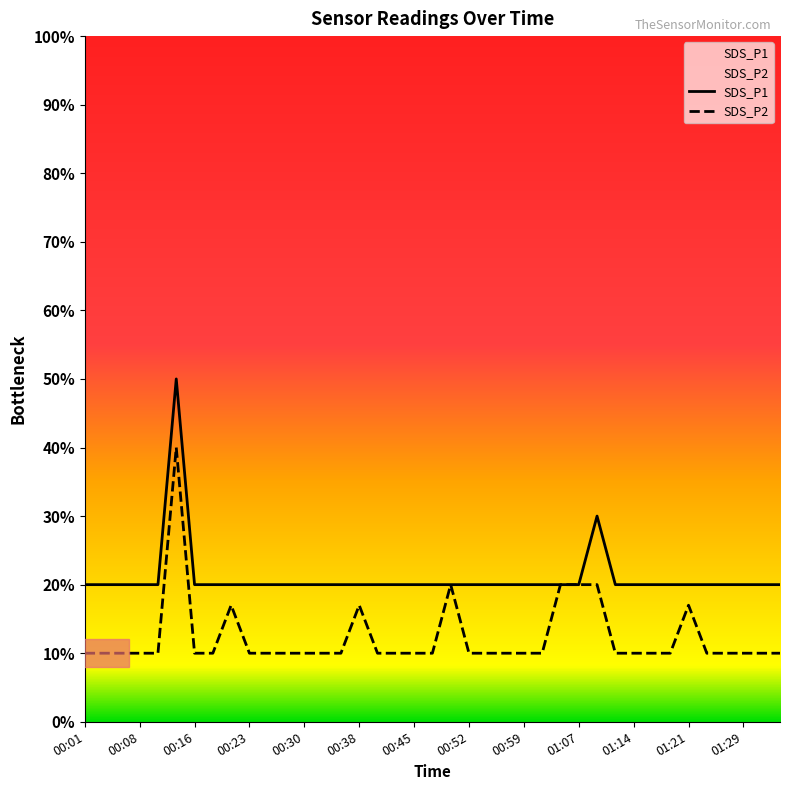

What is the total value across all series at 25?

0.3